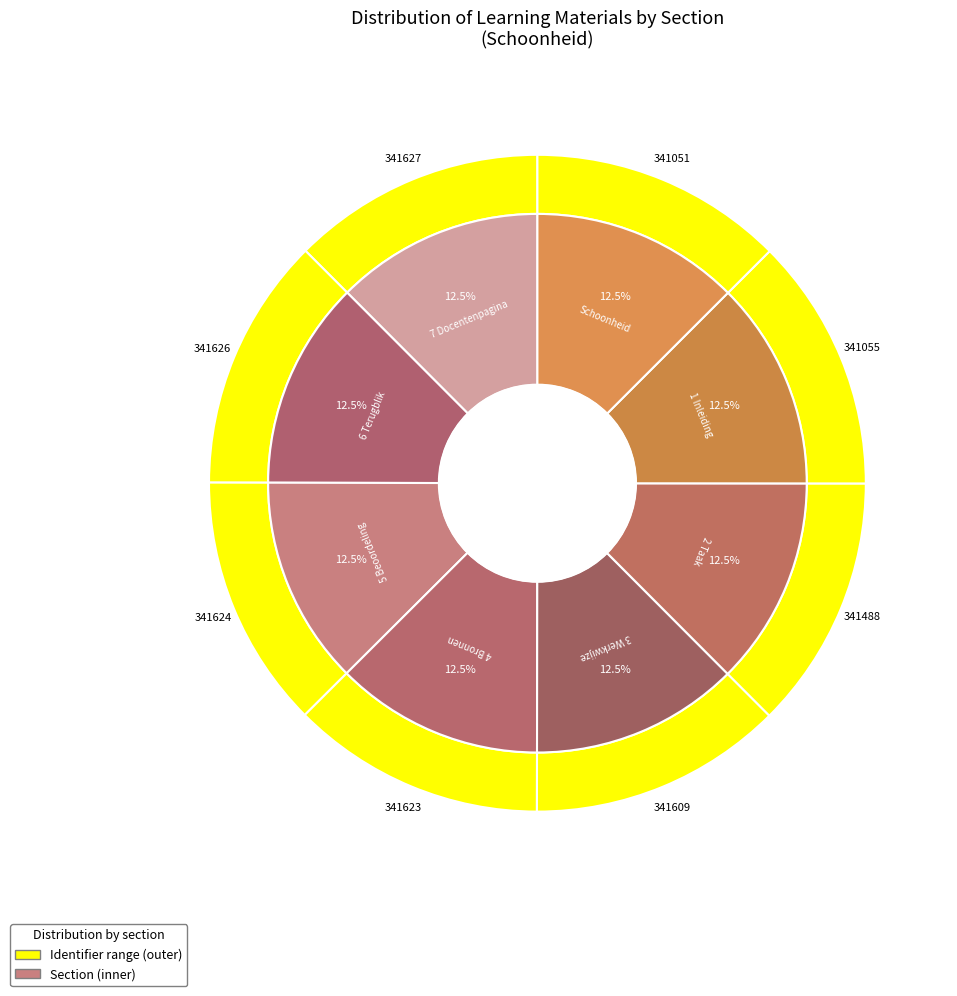

True or false: 3 Werkwijze accounts for 13% of the total.

True